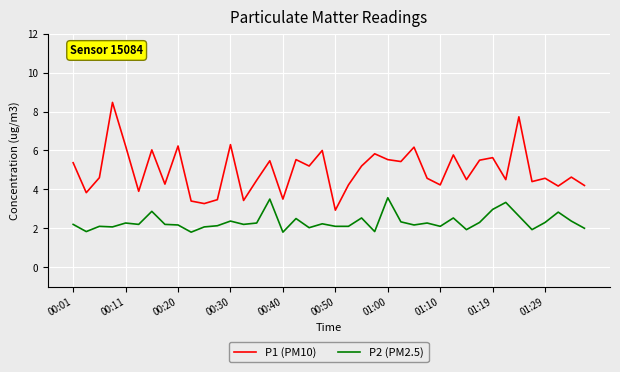

How many lines are shown in the chart?

2